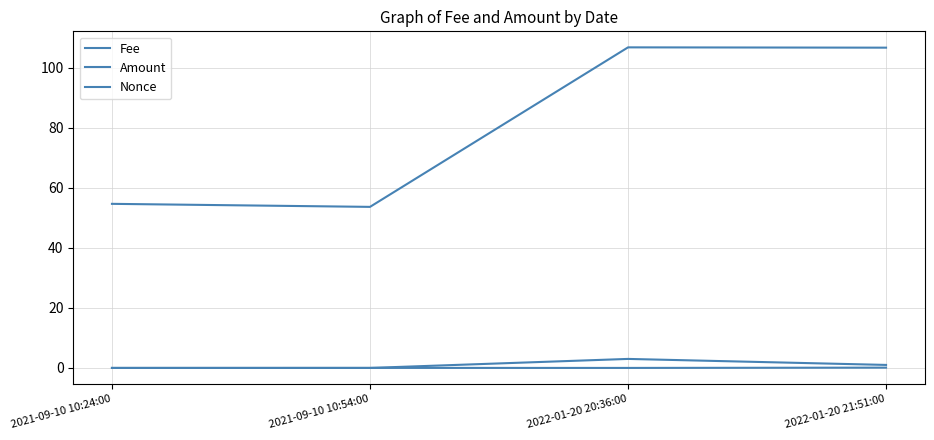

What is the difference between the Amount values at 2022-01-20 20:36:00 and 2022-01-20 21:51:00?

0.1